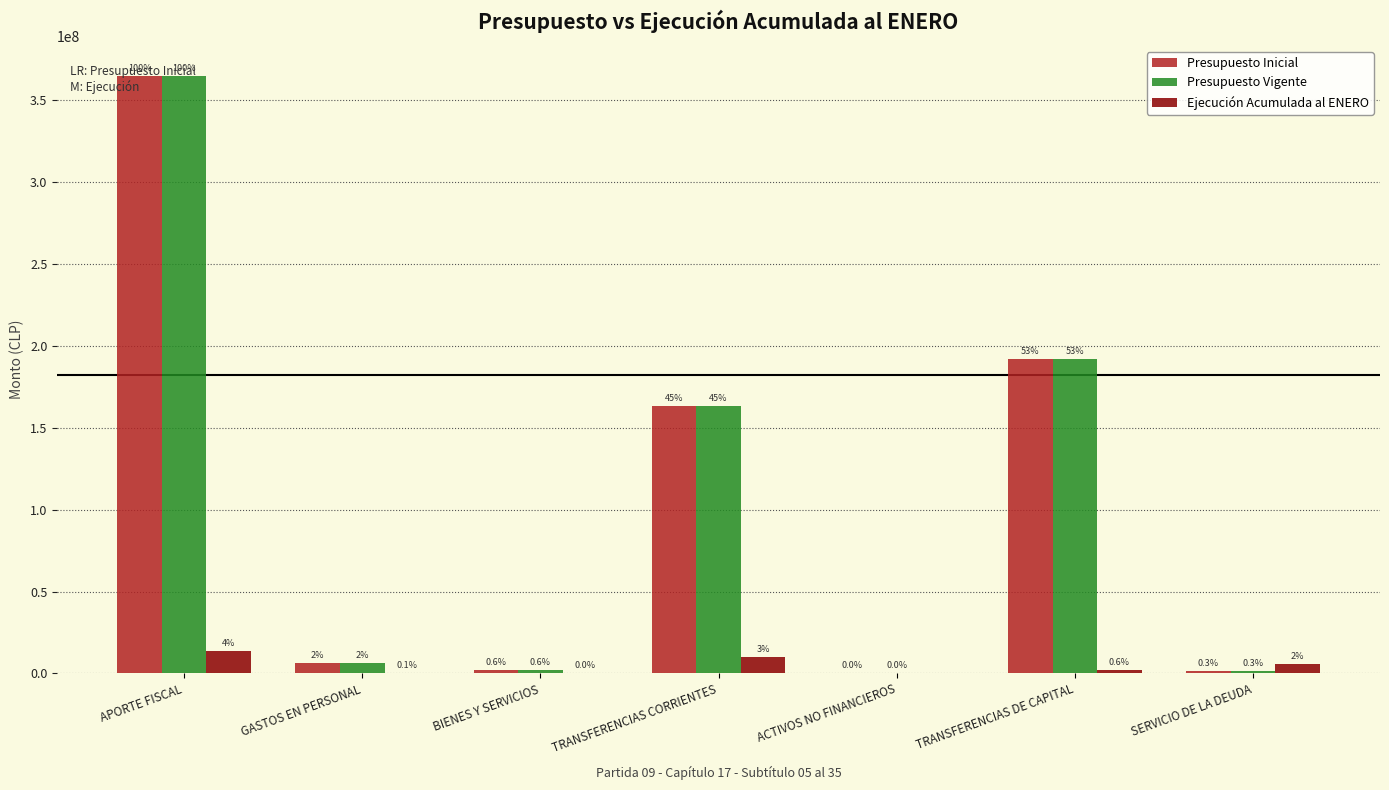

Which series has the largest range (max minus min)?

Presupuesto Inicial